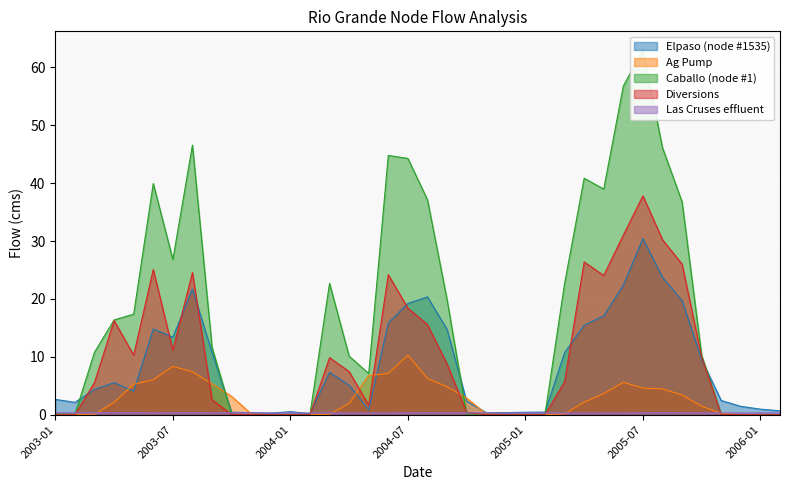

What is the average value of the Diversions series?

9.8